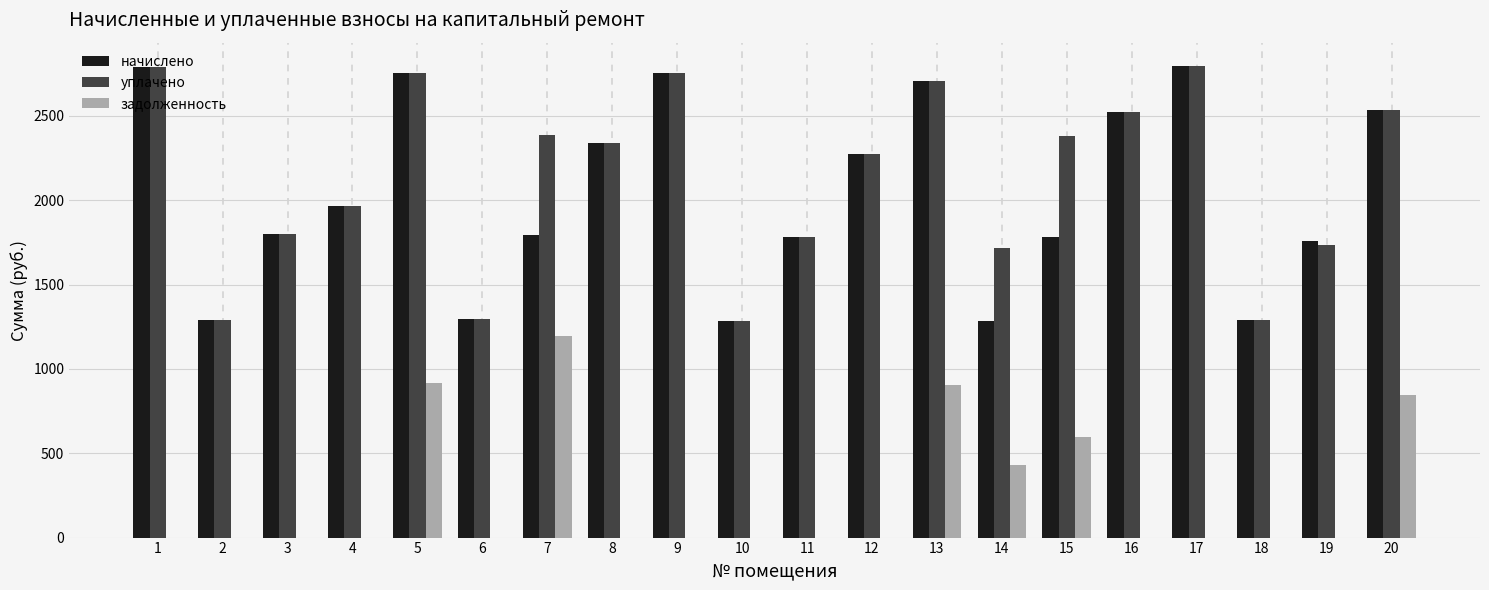

The value of уплачено at 5 is 2753.5. True or false?

True